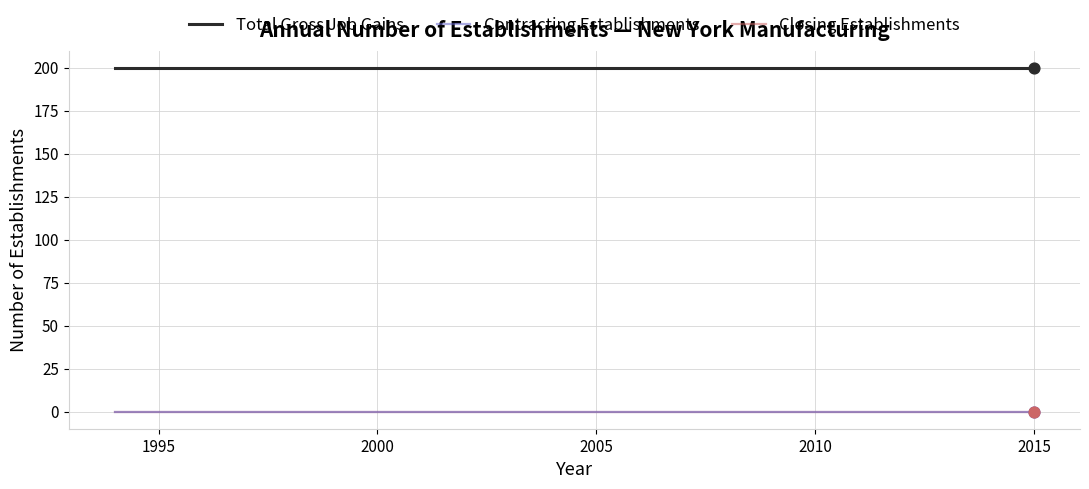

Does the chart have visible grid lines?

Yes